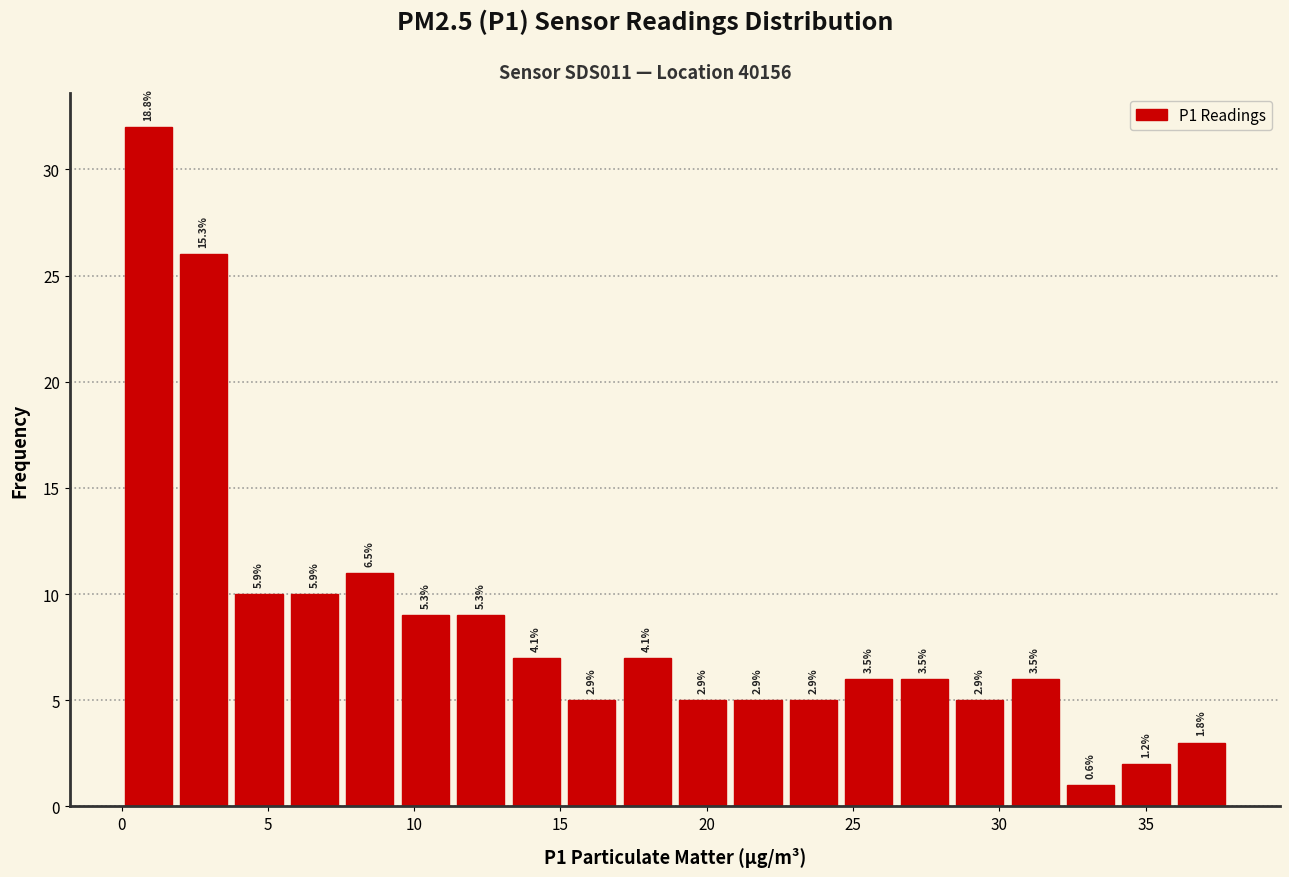

Around what value on the x-axis is the tallest bar? Give the approximate position of its centre, as read against the axis.

1.0